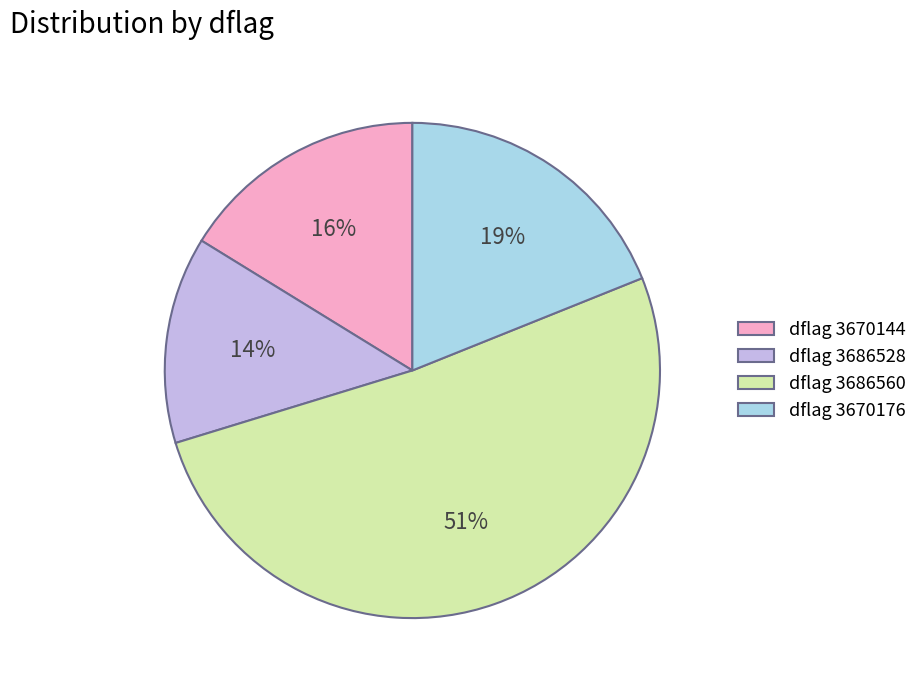

Does any single category account for the majority?

Yes